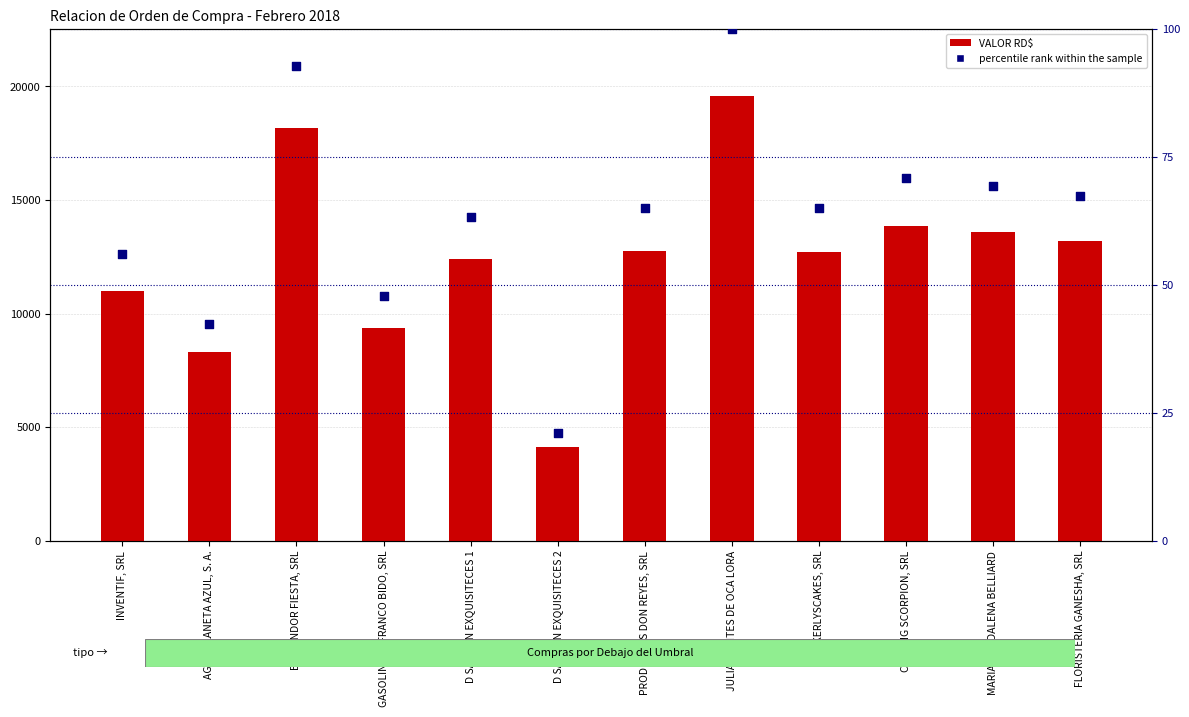

What are all the series names shown in the legend?

VALOR RD$, percentile rank within the sample